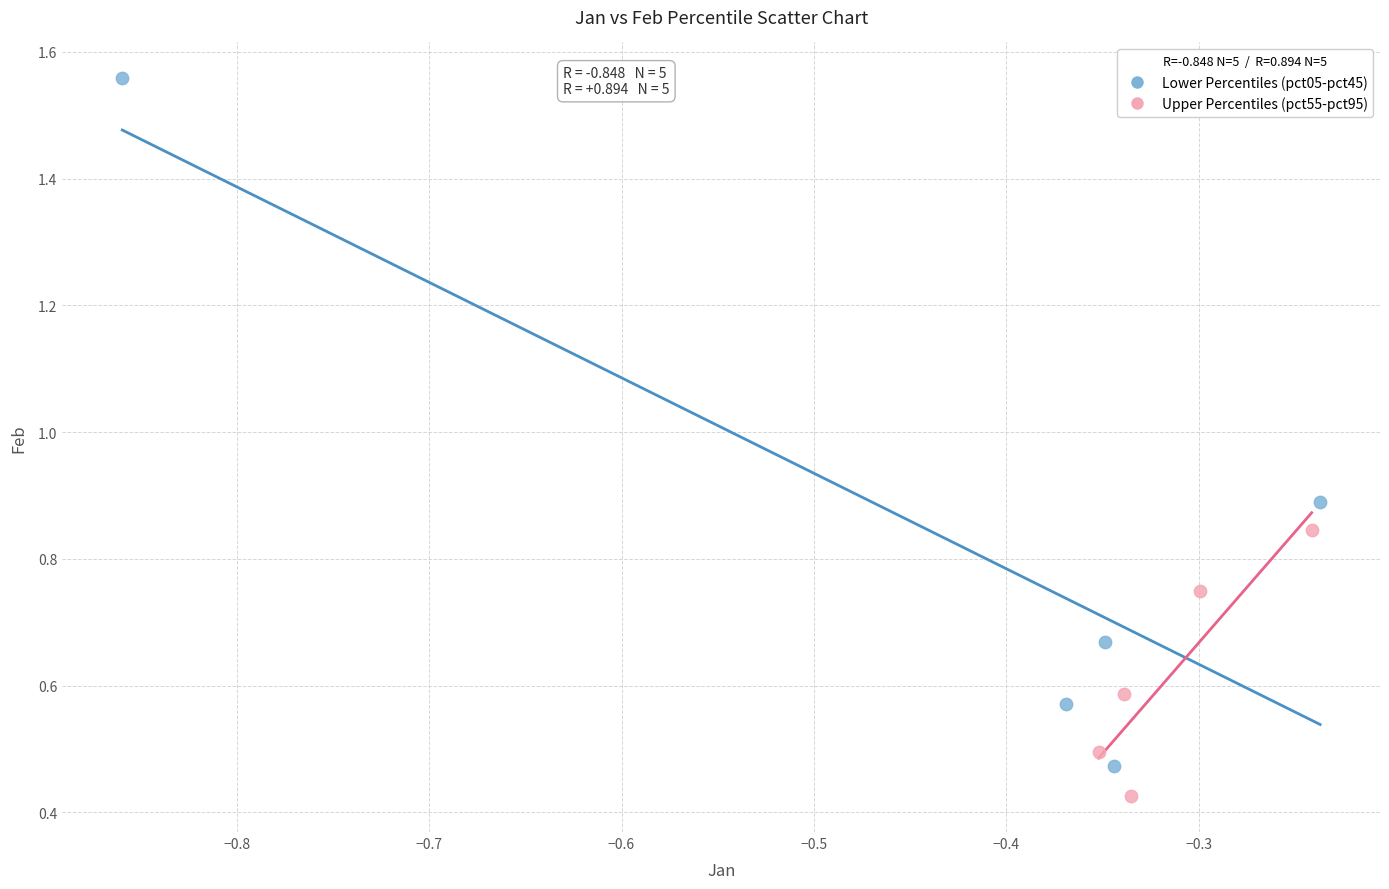

What are all the series names shown in the legend?

Lower Percentiles (pct05-pct45), Upper Percentiles (pct55-pct95)